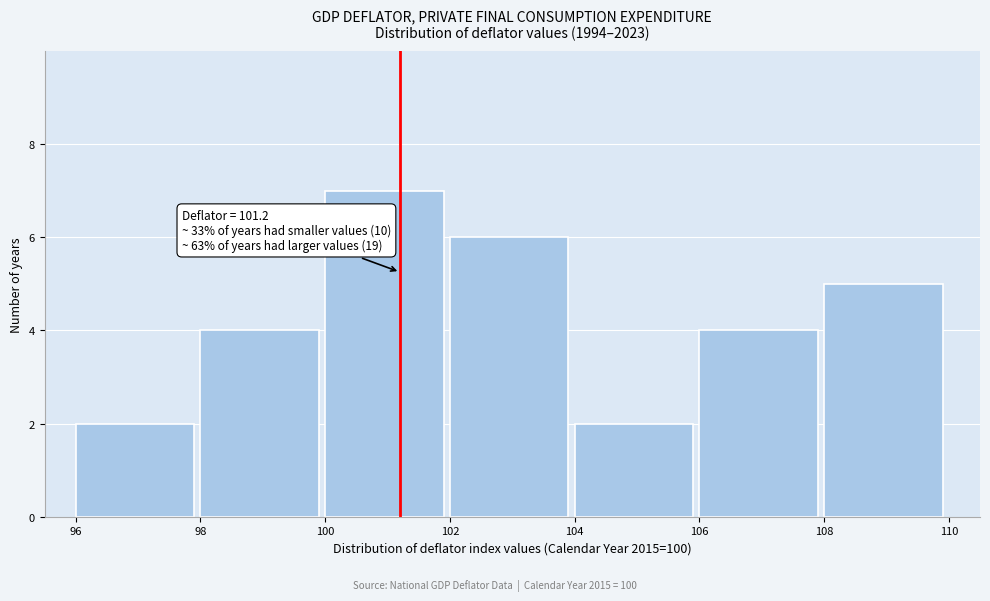

Which range on the x-axis has the tallest bar?

100 to 102